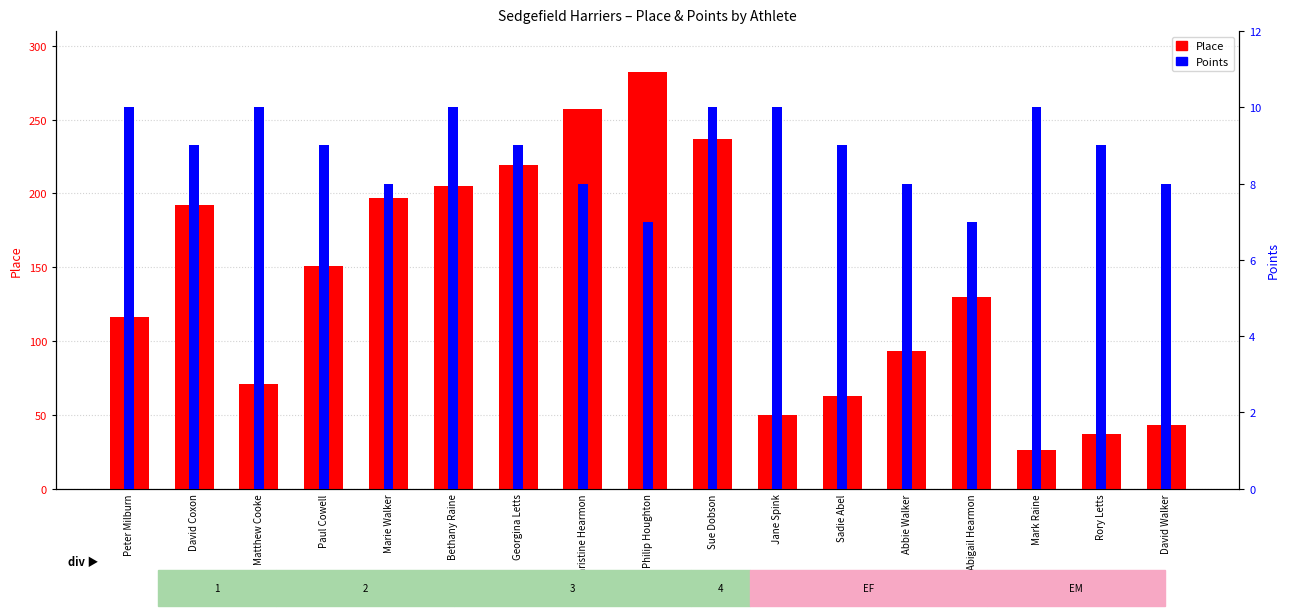

Which series changed the most between Matthew Cooke and Sue Dobson?

Place